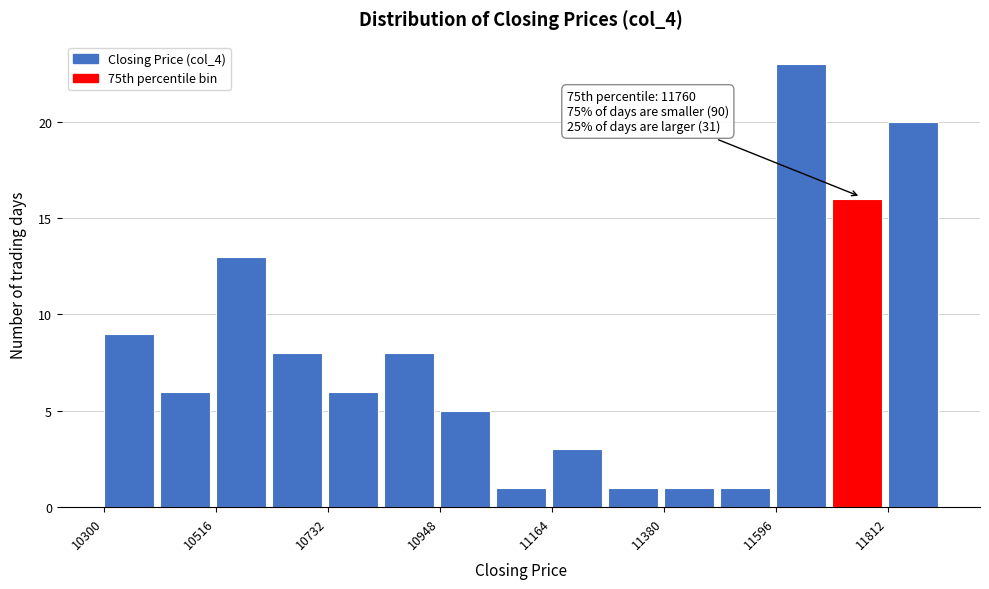

Around what value on the x-axis is the tallest bar? Give the approximate position of its centre, as read against the axis.

11650